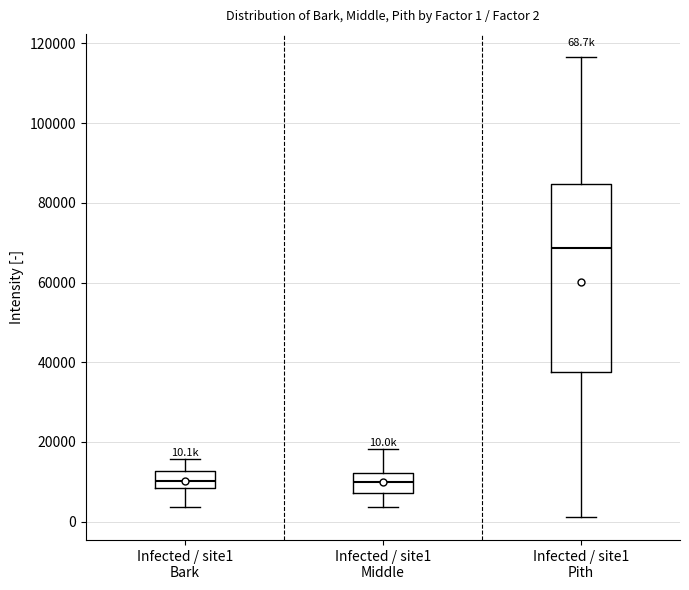

Comparing the boxes themselves (not the whiskers), which one is the tallest?

Infected / site1 Pith